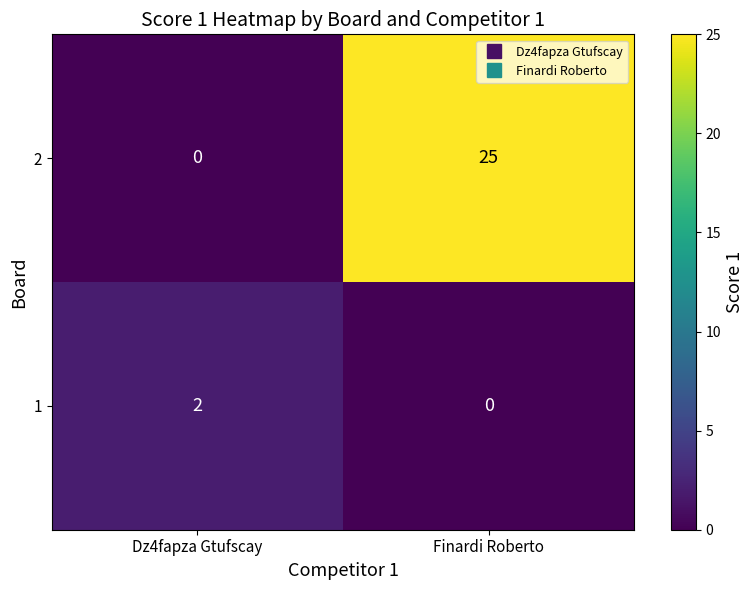

What is the total value across all series at Finardi Roberto?

25